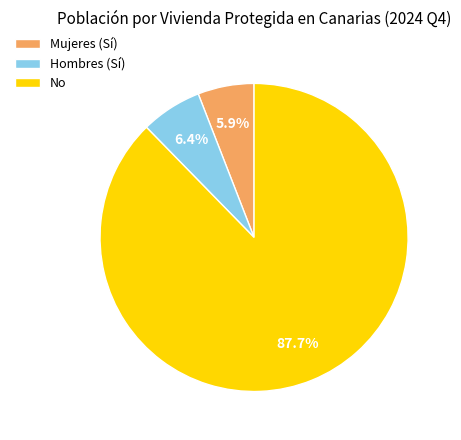

Which slice is the largest?

No